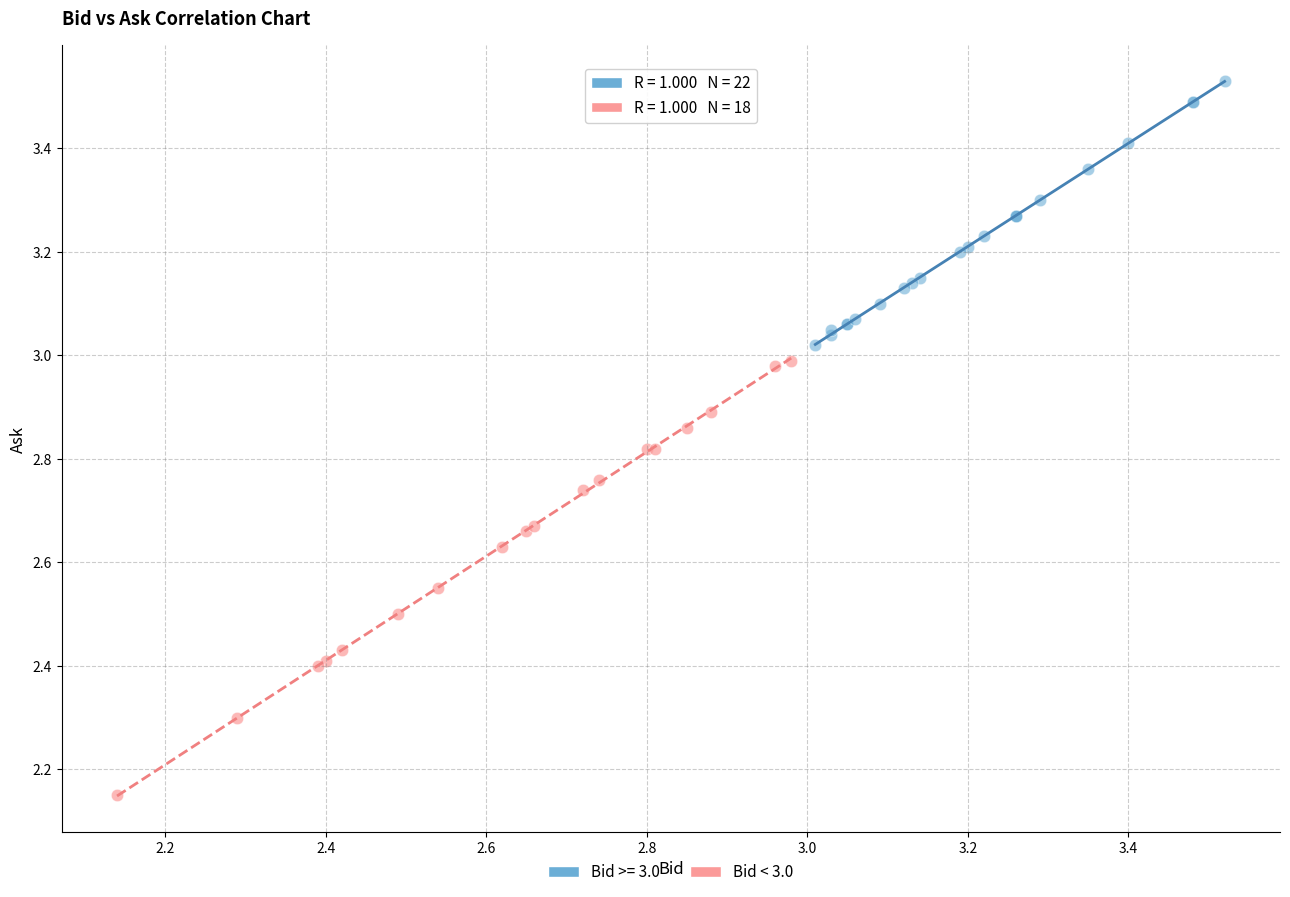

Which series has the widest spread of Y values?

Bid < 3.0